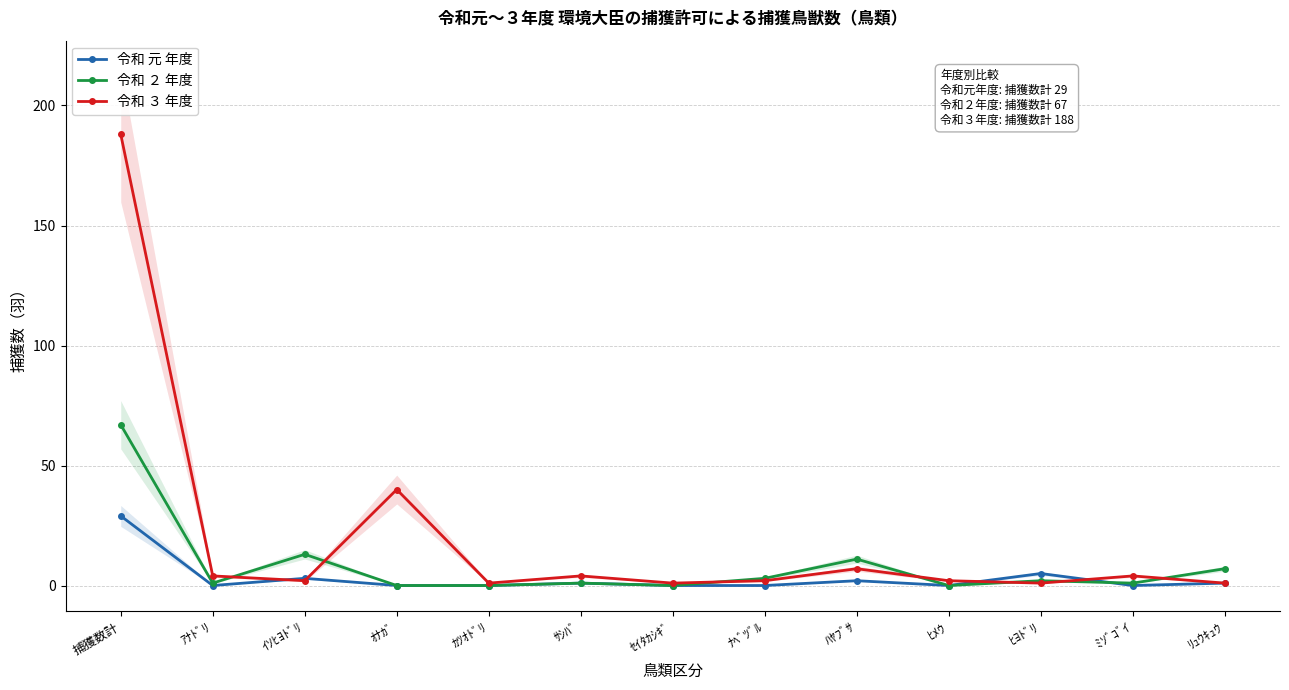

What is the difference between the second highest and minimum values in the 令和 元 年度 series?

5